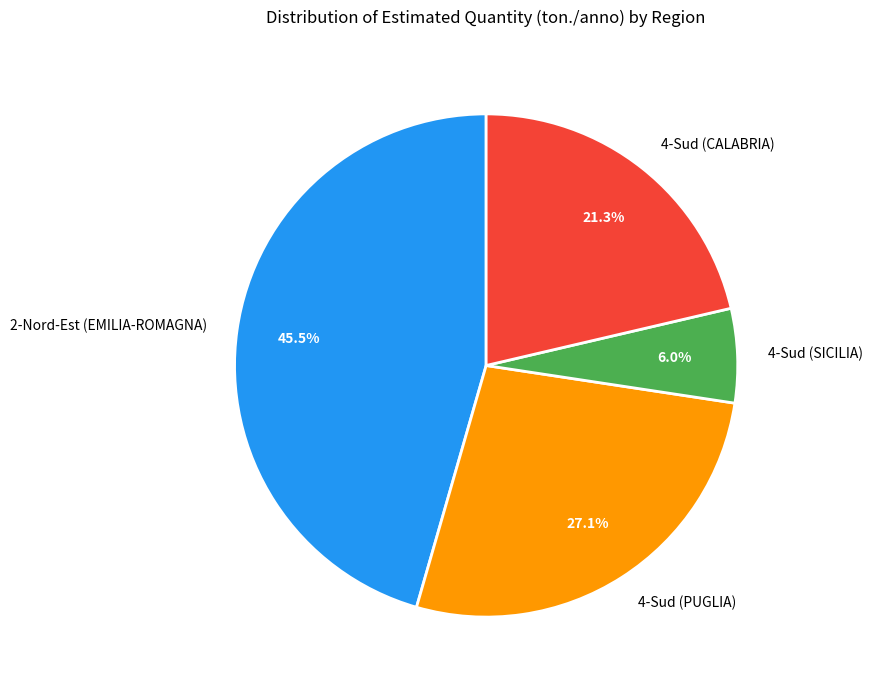

Which slice is the smallest?

4-Sud (SICILIA)